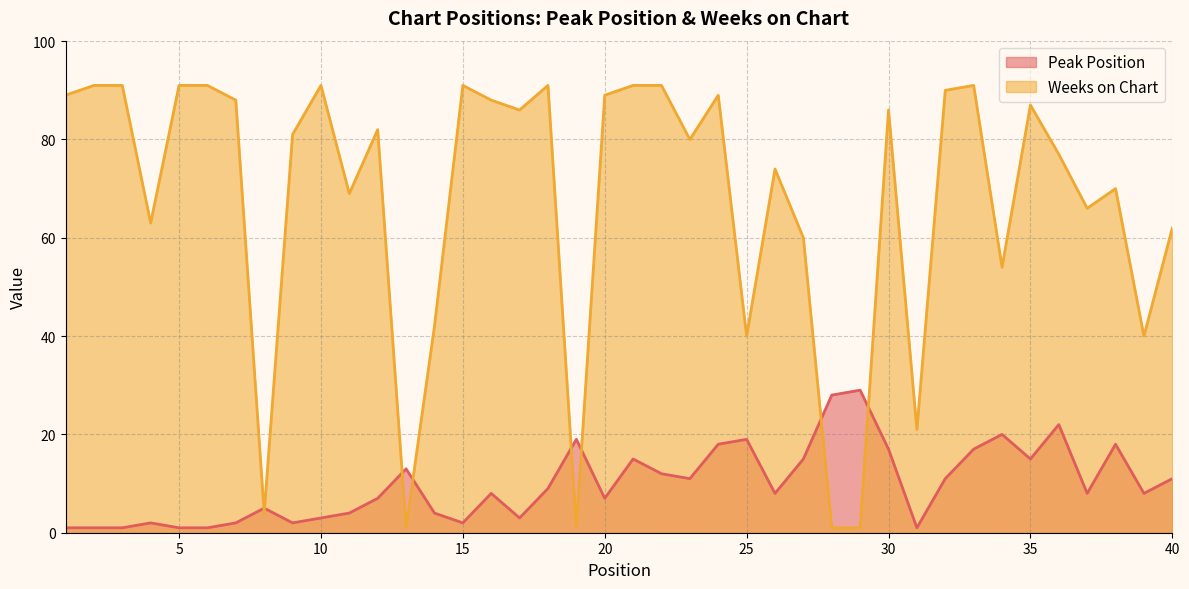

What is the value of the Peak Position point at the 33rd from the left?

17